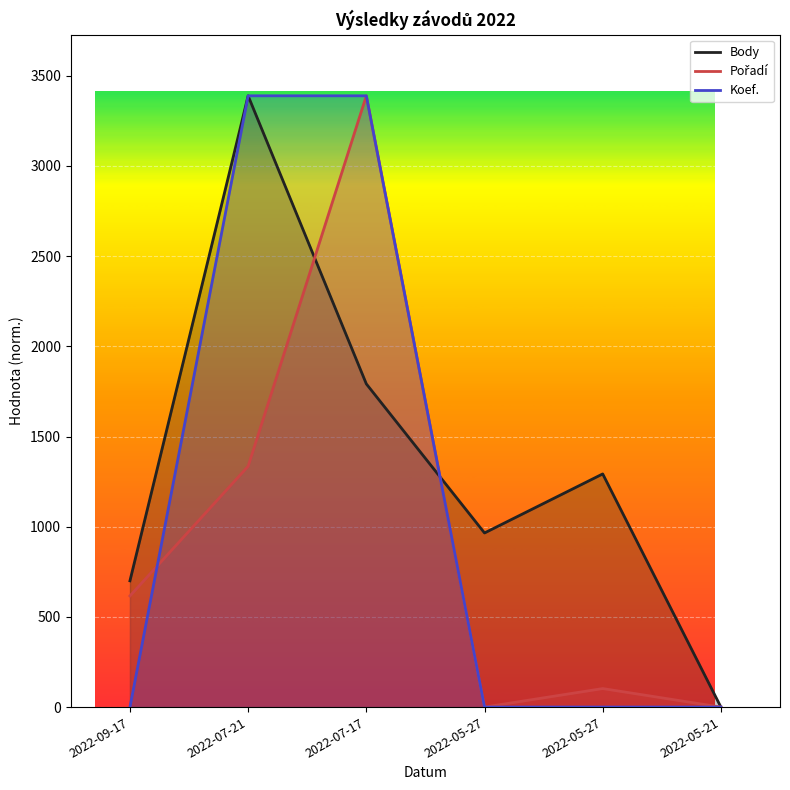

The value of Body at 2022-05-21 is -2340.4. True or false?

False